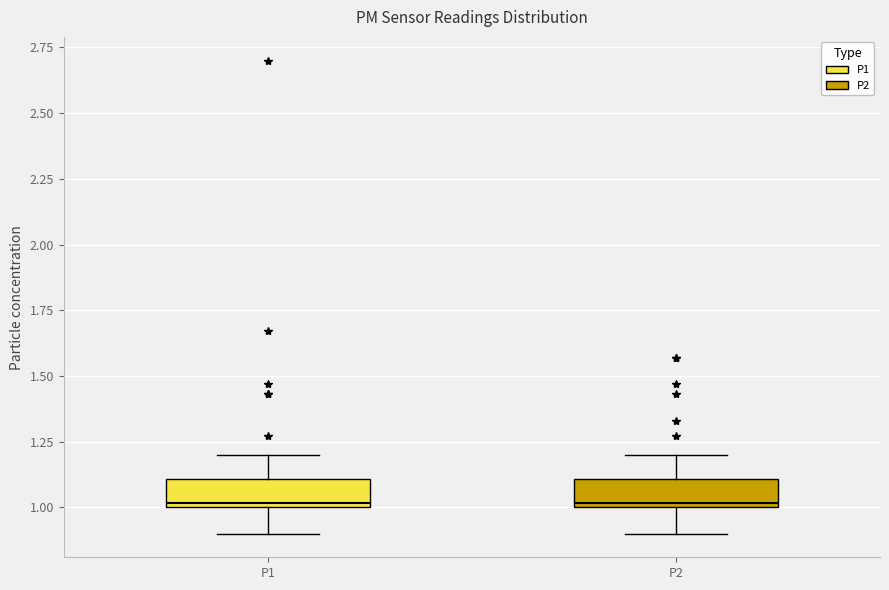

Reading left to right, transcribe this box plot: for each box, give where its median line is, the range the box spans, and where its two whiskers end, as read against the y-axis. The values are not printed on the chart, so give them approximately, as read against the axis.

P1: median 1.0 (just above the box's lower edge), box 1.0 to 1.1, whiskers 0.9 to 1.2
P2: median 1.0 (just above the box's lower edge), box 1.0 to 1.1, whiskers 0.9 to 1.2